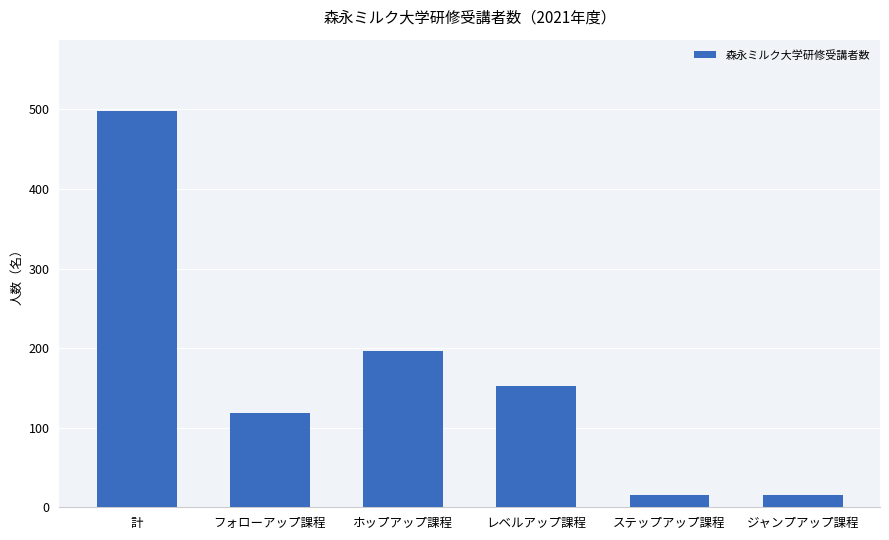

What is the ratio of the value at ホップアップ課程 to the value at ジャンプアップ課程?

12.2